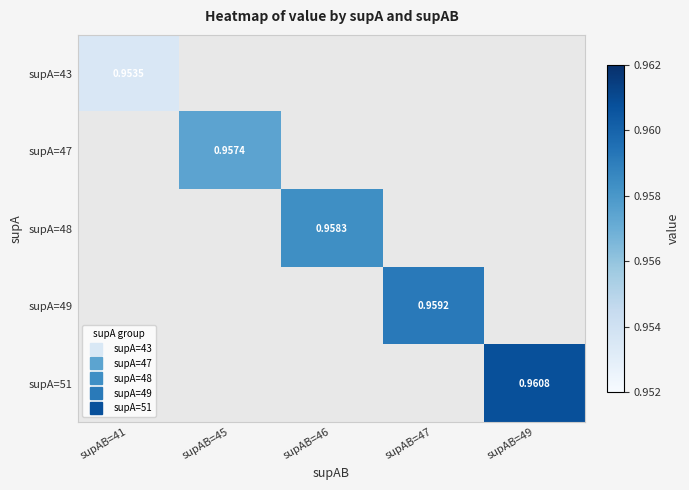

At how many categories does at least one series exceed 0?

5